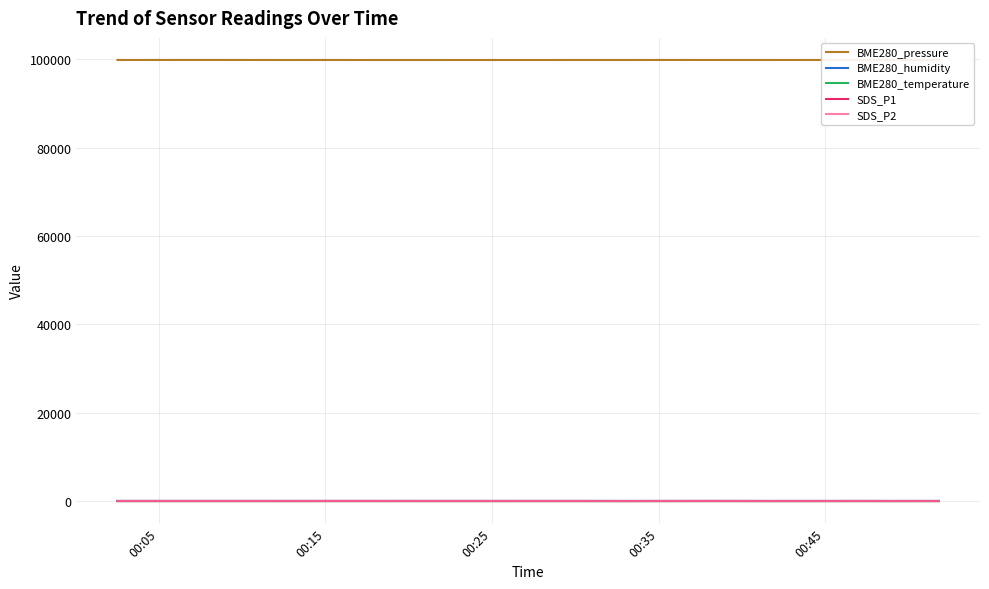

Does the chart have visible grid lines?

Yes